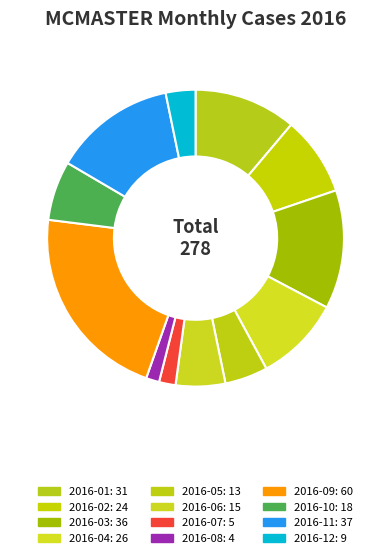

Combined, do 2016-01 and 2016-02 account for over 50%?

No